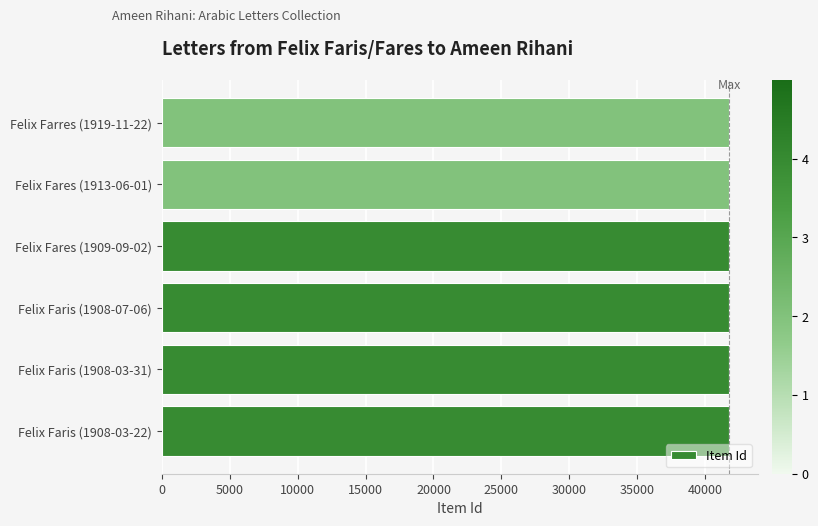

What is the average value?

41765